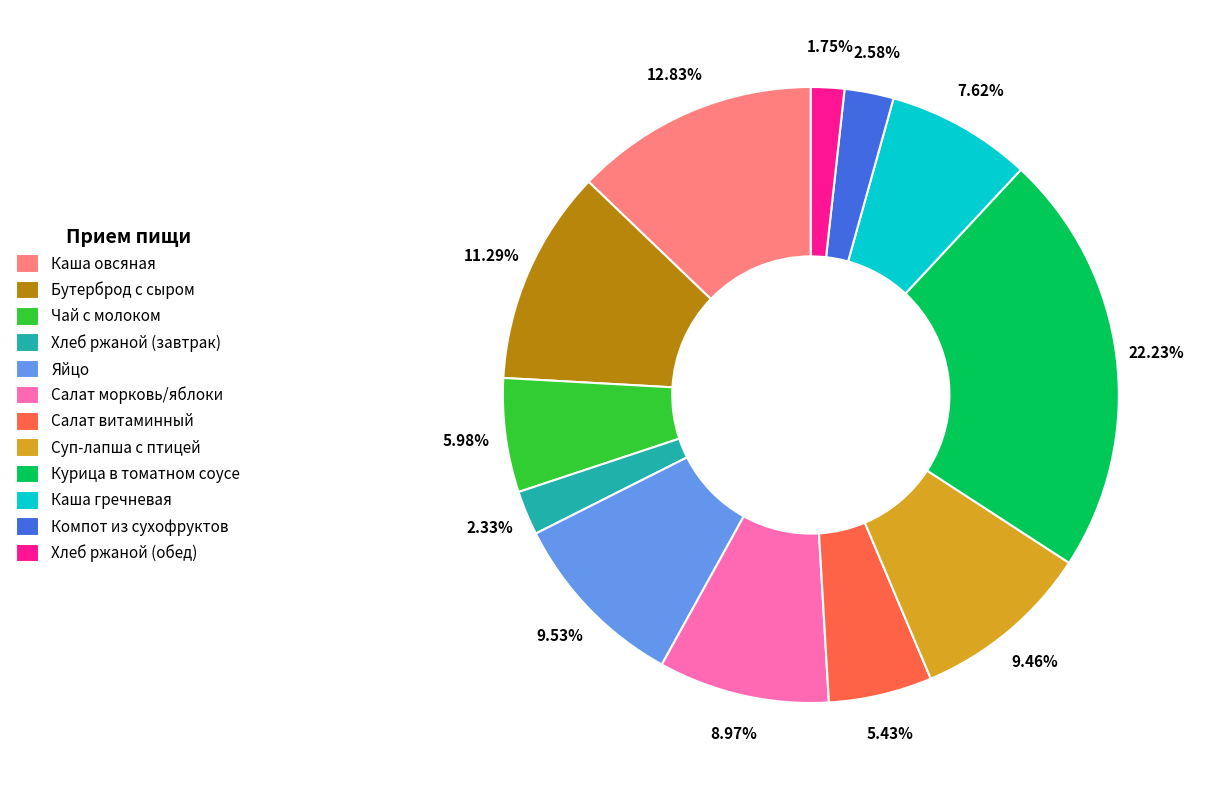

What percentage is the Хлеб ржаной (обед) slice, to the nearest percent?

2%